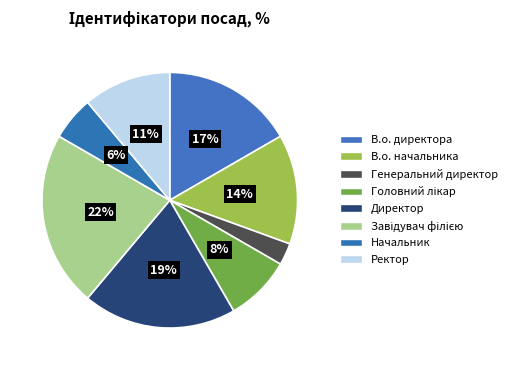

Between В.о. начальника and Ректор, which is larger?

В.о. начальника